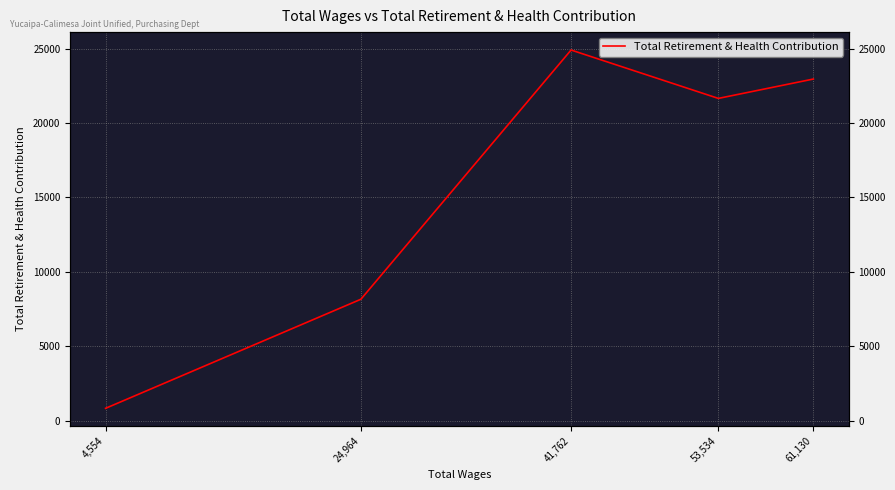

What is the smallest value displayed?

823